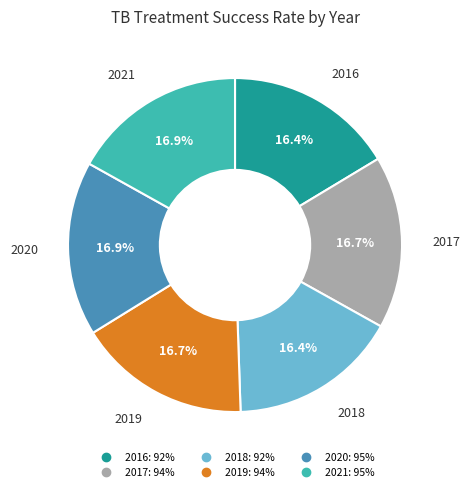

What is the ratio of the value at 2019 to the value at 2016?

1.0